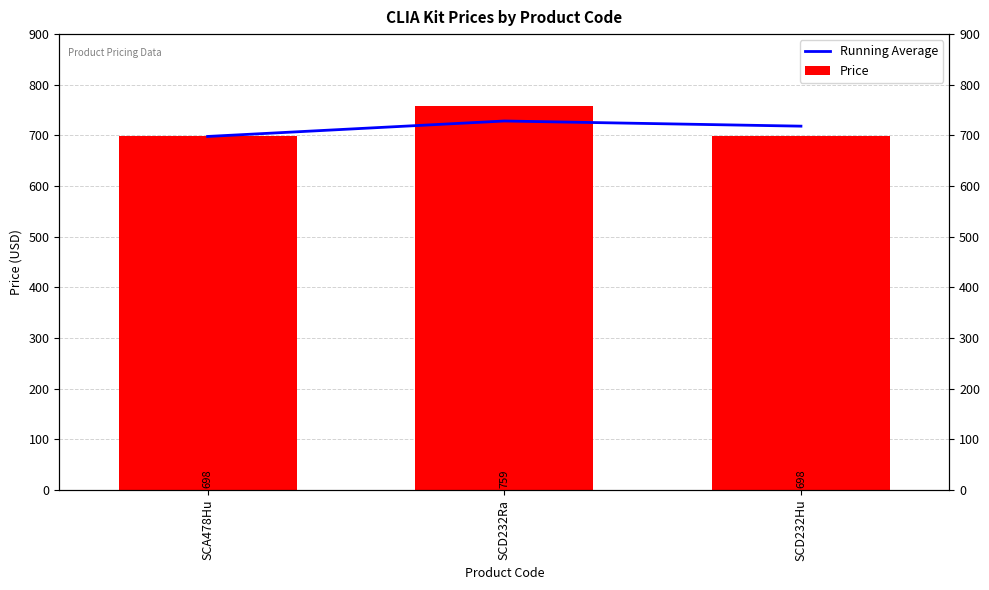

Reading left to right, extract all data points from this chart.

Running Average: 698.0	728.5	718.3
Price: 698.0	759.0	698.0